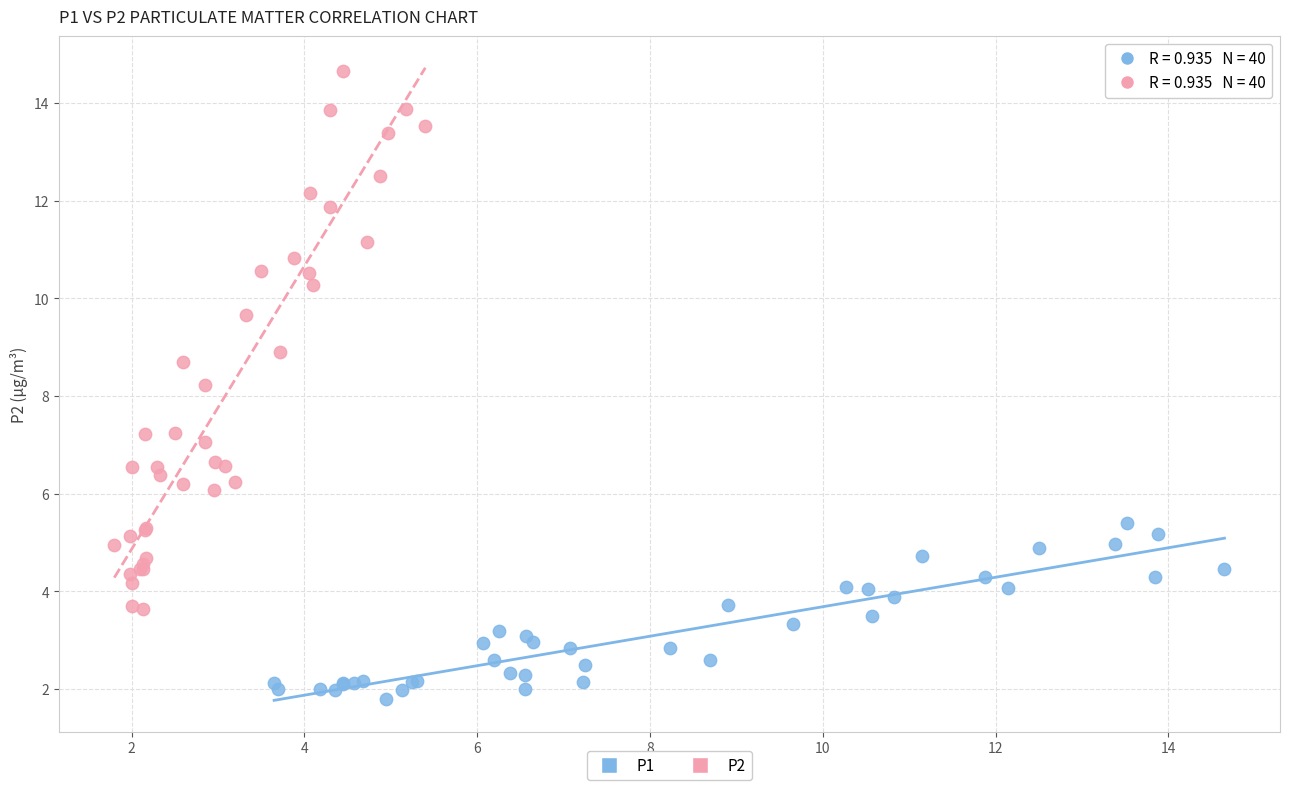

Which series contains the lowest Y value?

P1